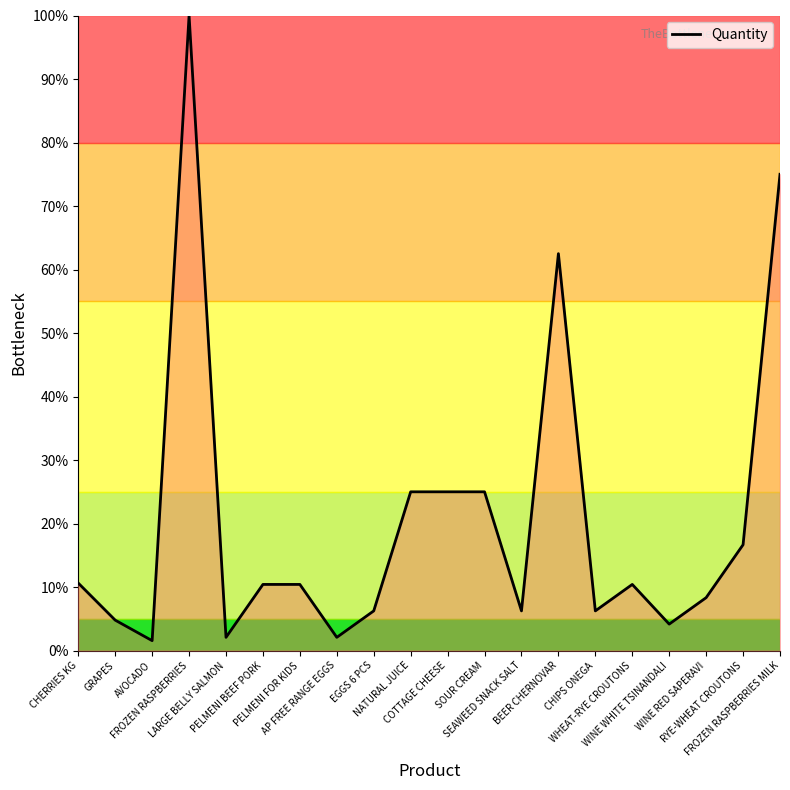

What is the sum of the values at RYE-WHEAT CROUTONS and NATURAL JUICE?

41.7